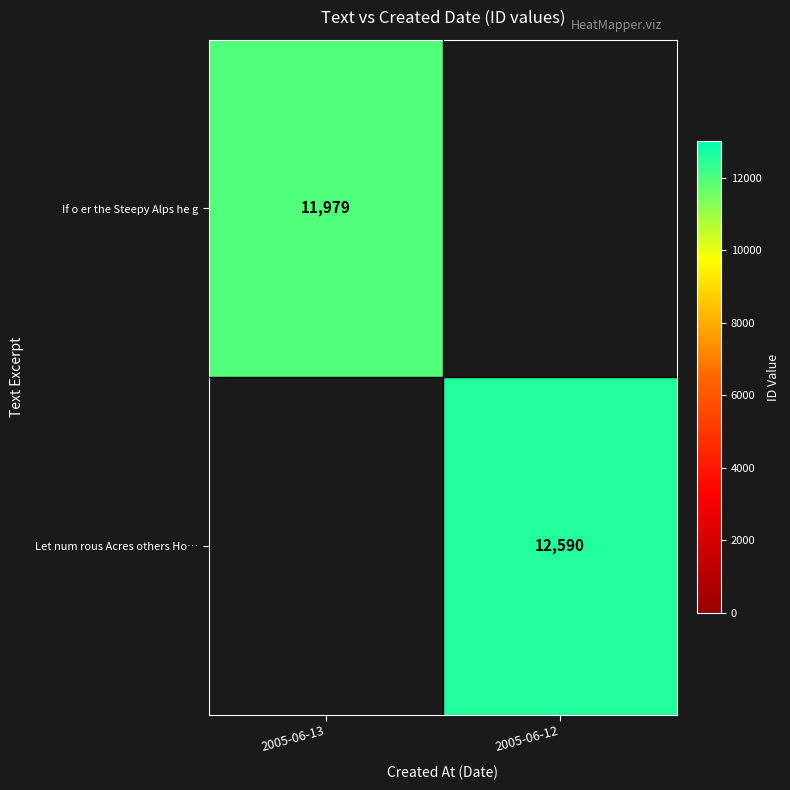

The value of If o er the Steepy Alps he g at 2005-06-13 is 8339. True or false?

False